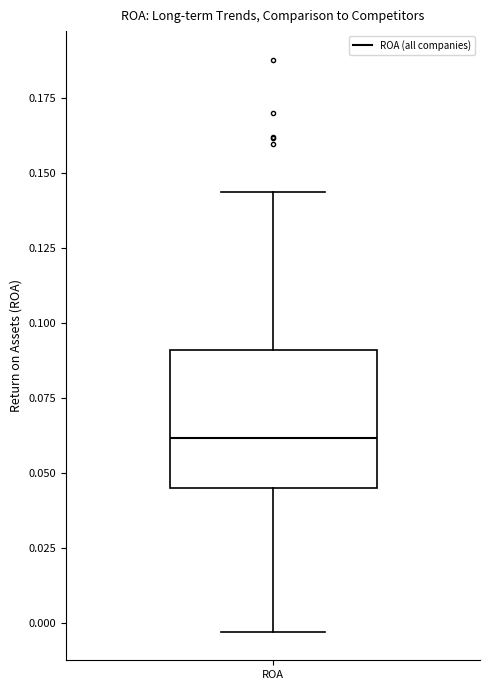

Where is the upper edge of the box for ROA on the y-axis? The values are not printed on the chart, so give them approximately, as read against the axis.

0.090